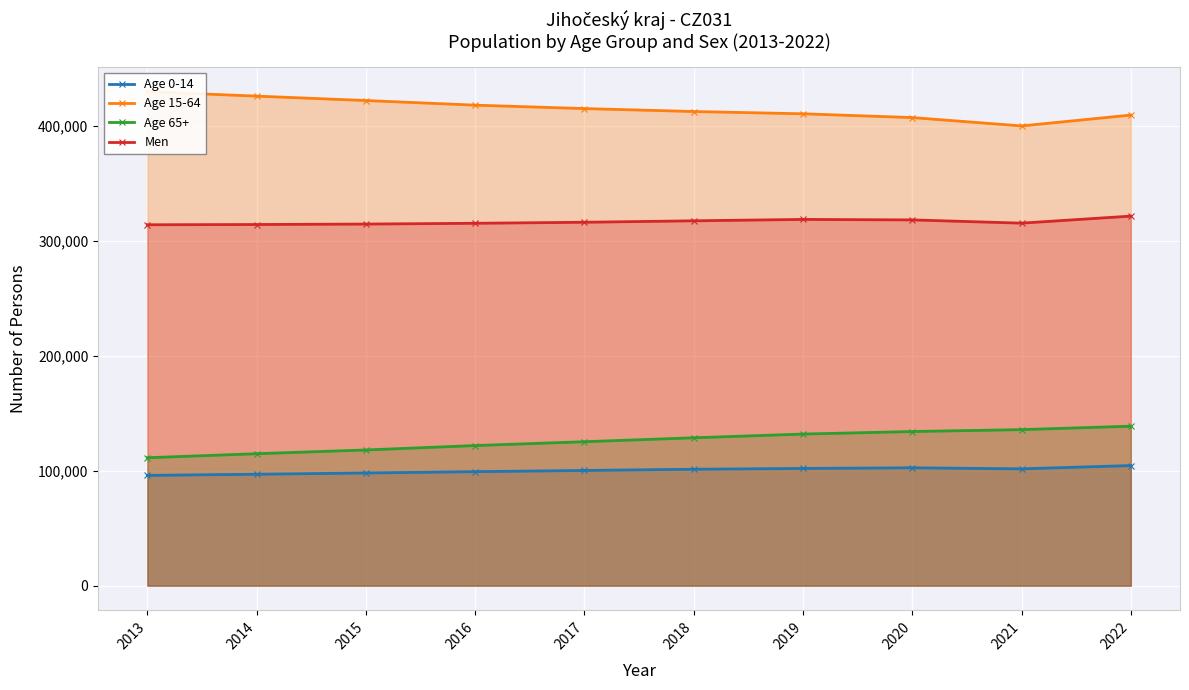

Does the chart display data point markers on the line(s)?

Yes